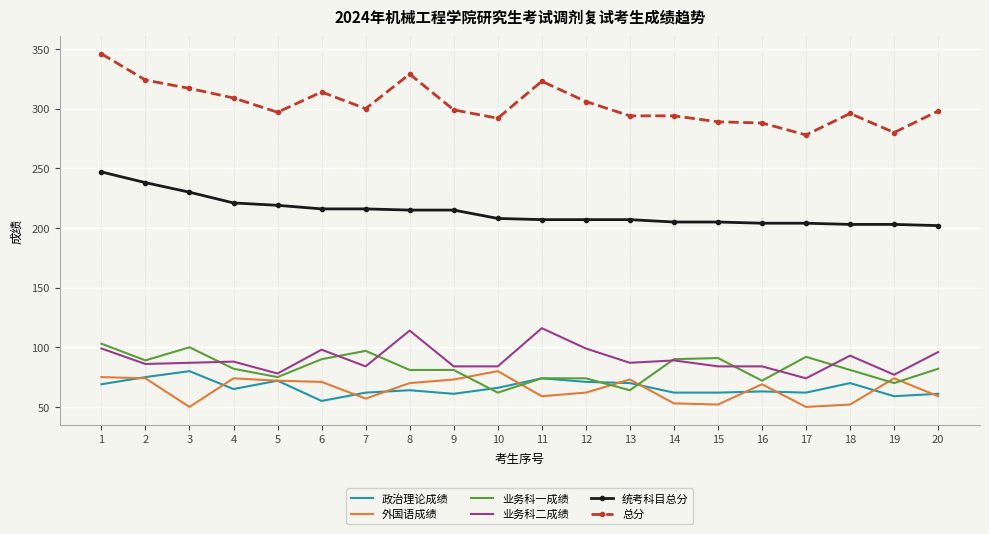

What is the total value across all series at 17?

760